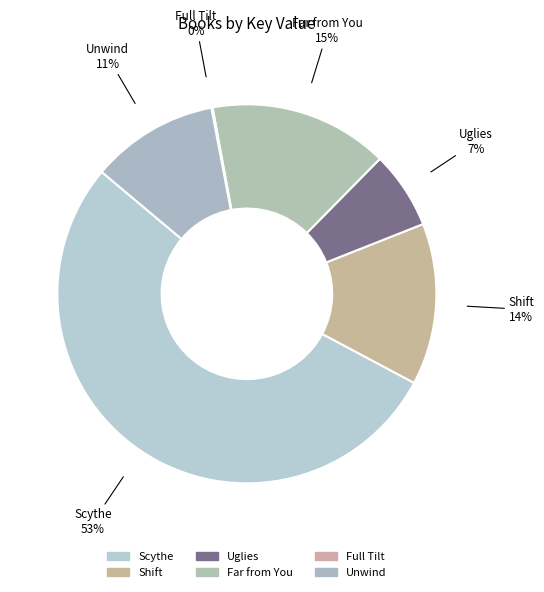

True or false: Uglies accounts for 14% of the total.

False